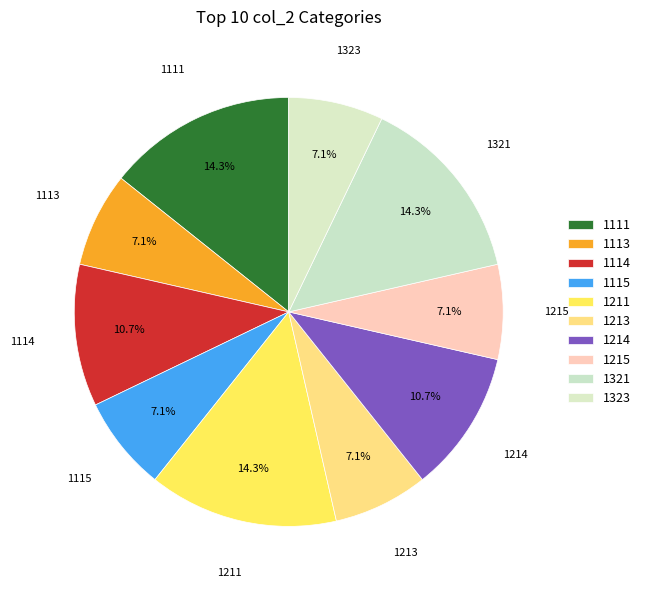

Count the number of slices in the pie.

10